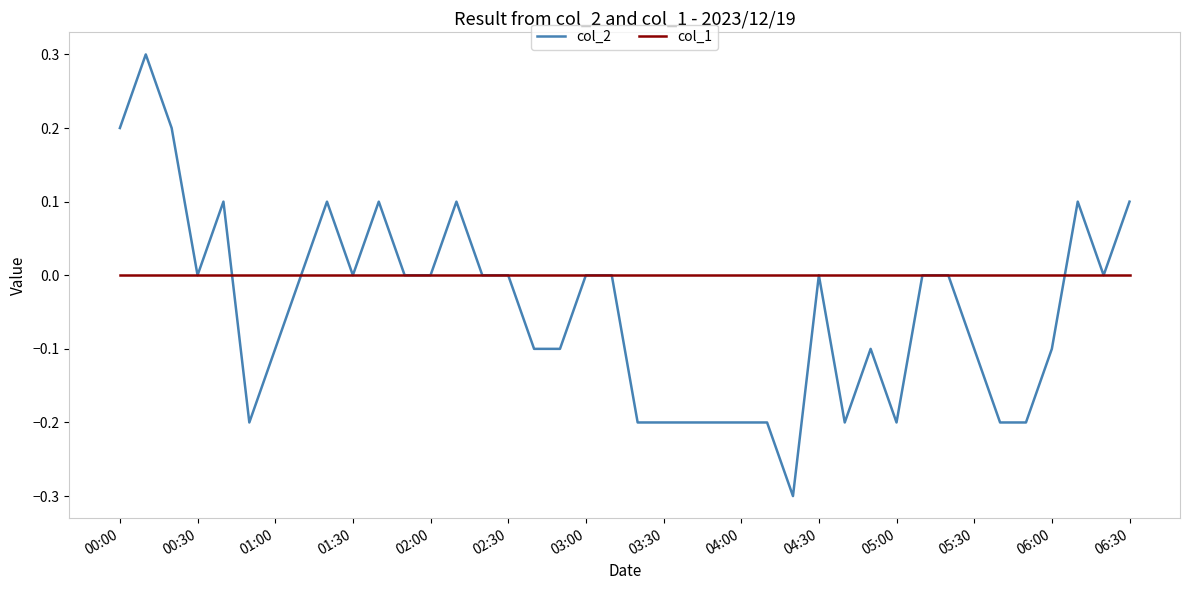

List the series in order of their peak value, lowest first.

col_1, col_2